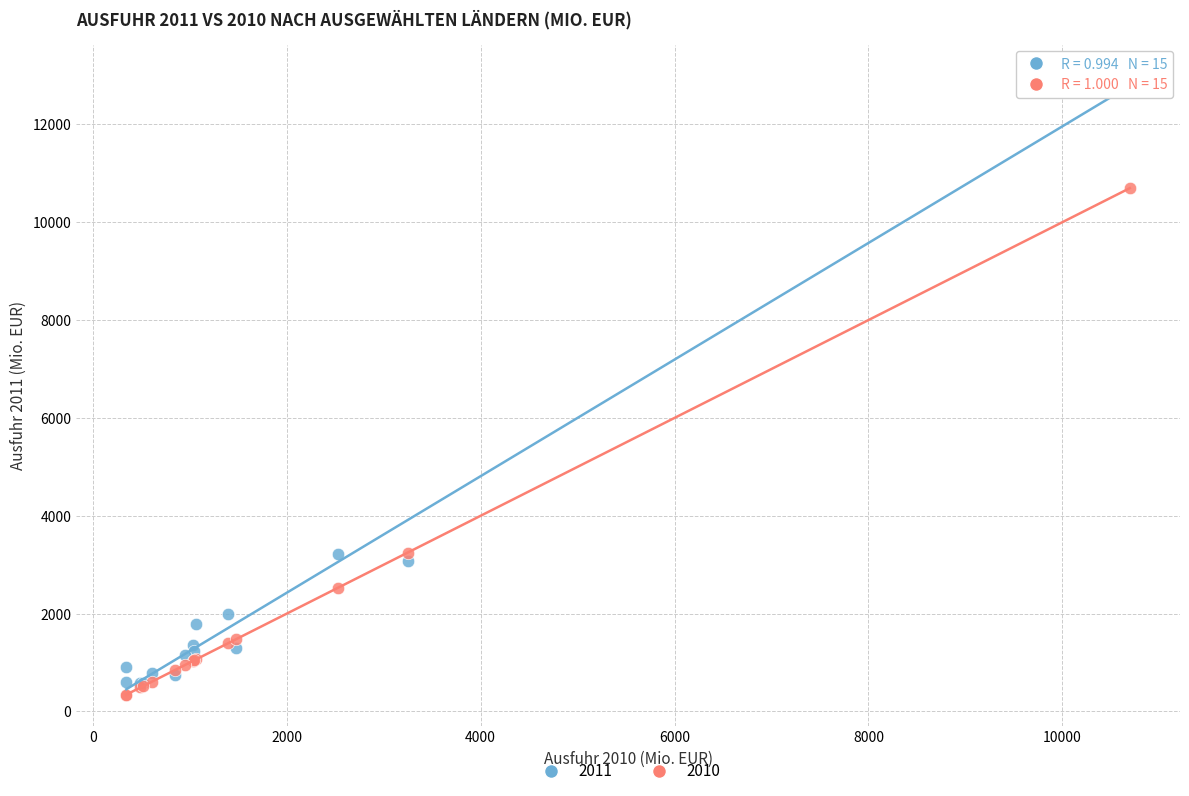

What are all the series names shown in the legend?

2011, 2010